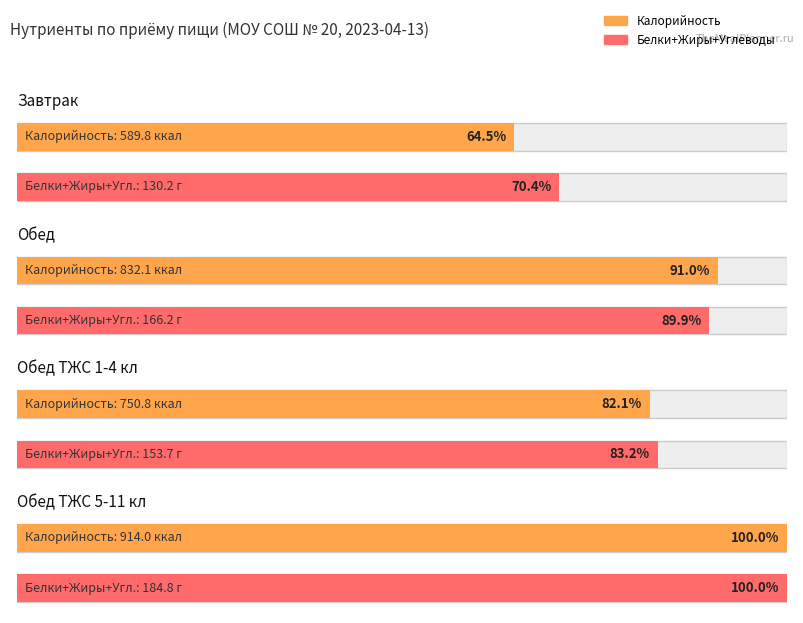

What is the label of the 2nd bar from the right?

Обед ТЖС 1-4 кл